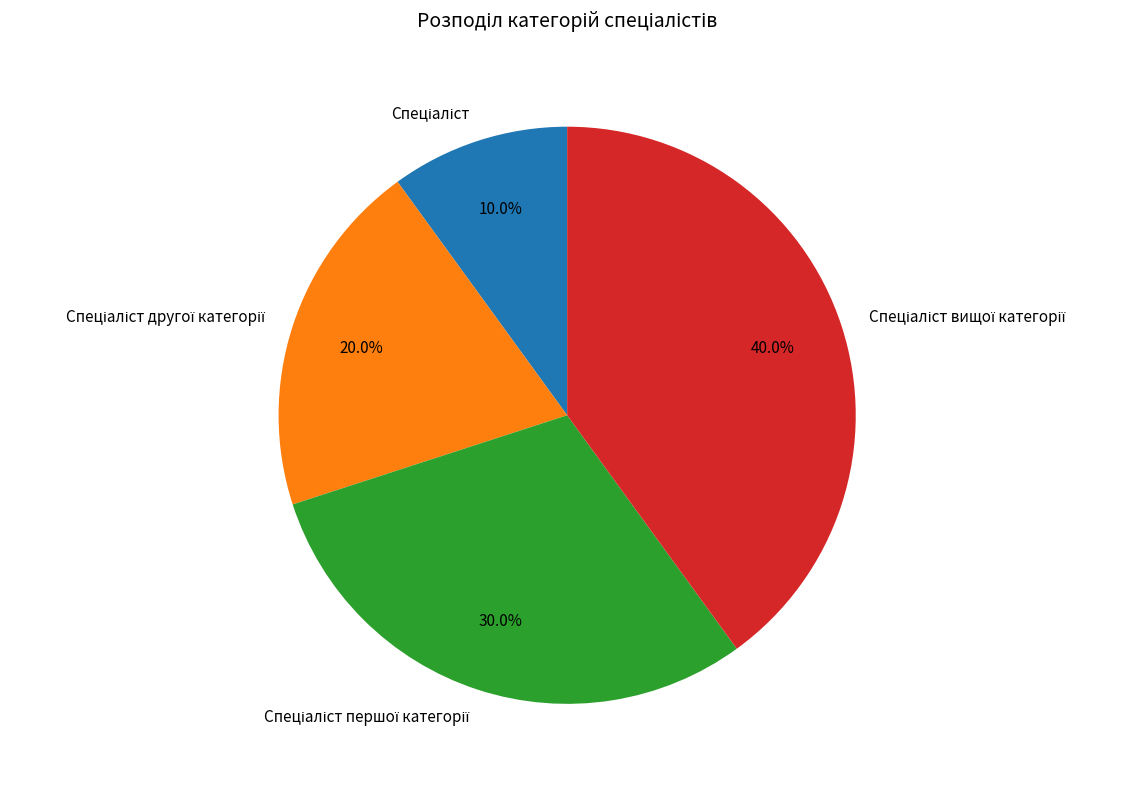

Is there a majority slice in this chart?

No